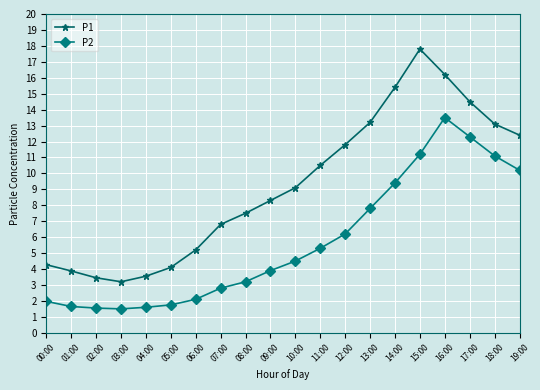

What is the label of the 9th point from the right?

11:00